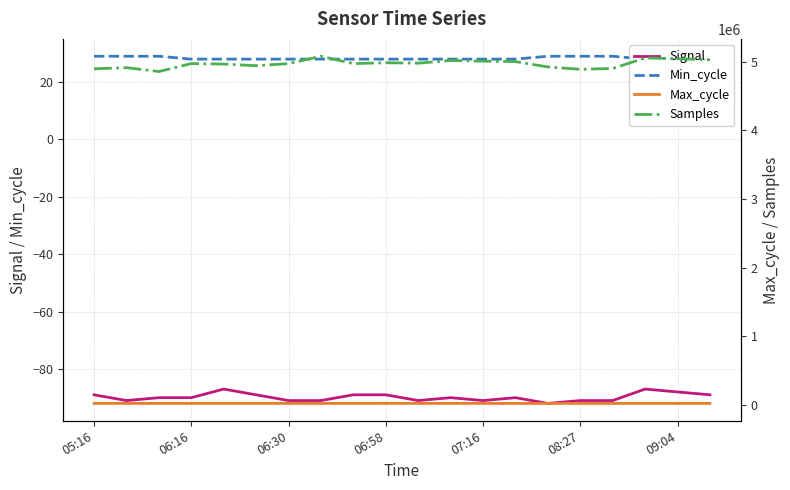

True or false: Signal and Samples intersect in this chart.

False